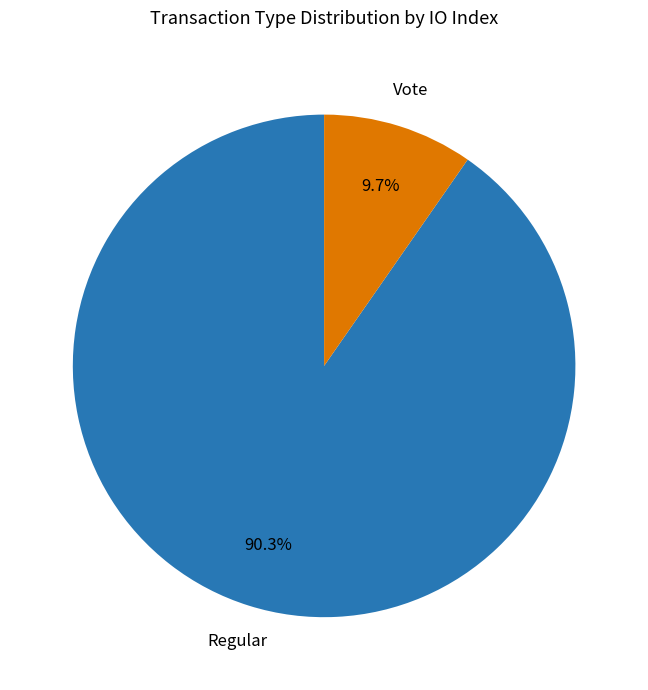

To the nearest percent, what is the difference between the Vote and Regular slice percentages?

81%